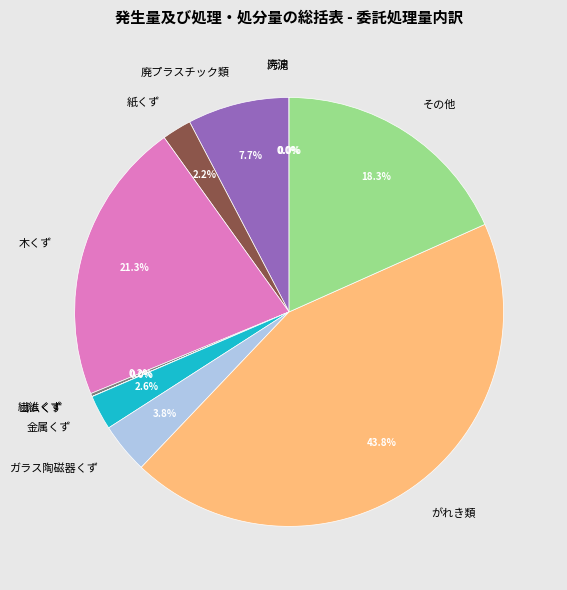

What is the largest slice in the pie chart?

がれき類